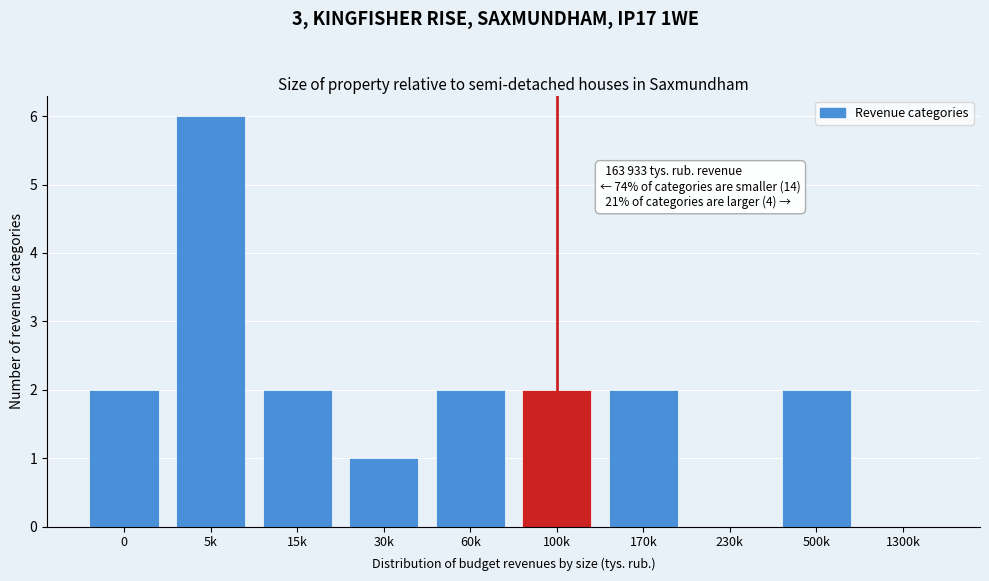

Reading right to left, what are all the values shown in this chart?

1300k=0	500k=2	230k=0	170k=2	100k=2	60k=2	30k=1	15k=2	5k=6	0=2